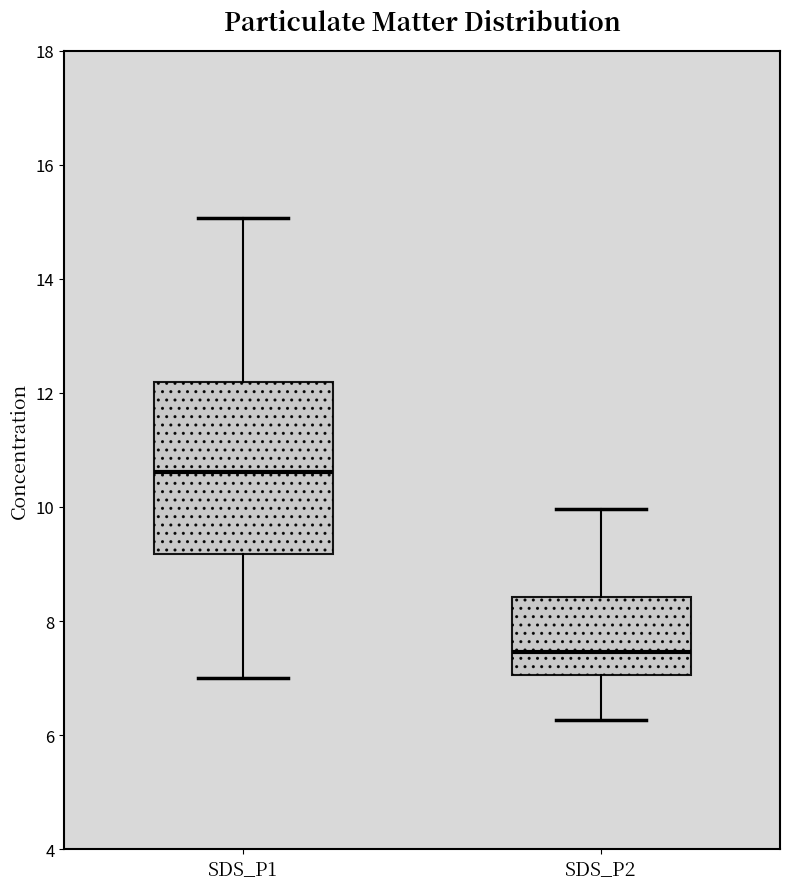

Where is the upper edge of the box for SDS_P1 on the y-axis? The values are not printed on the chart, so give them approximately, as read against the axis.

12.2